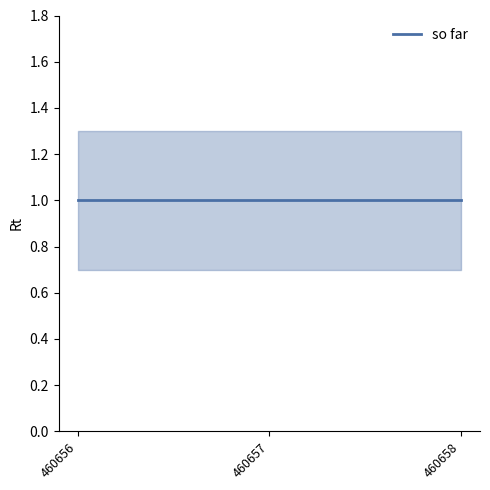

What is the sum of the upper values at 460658 and 460657?

2.6